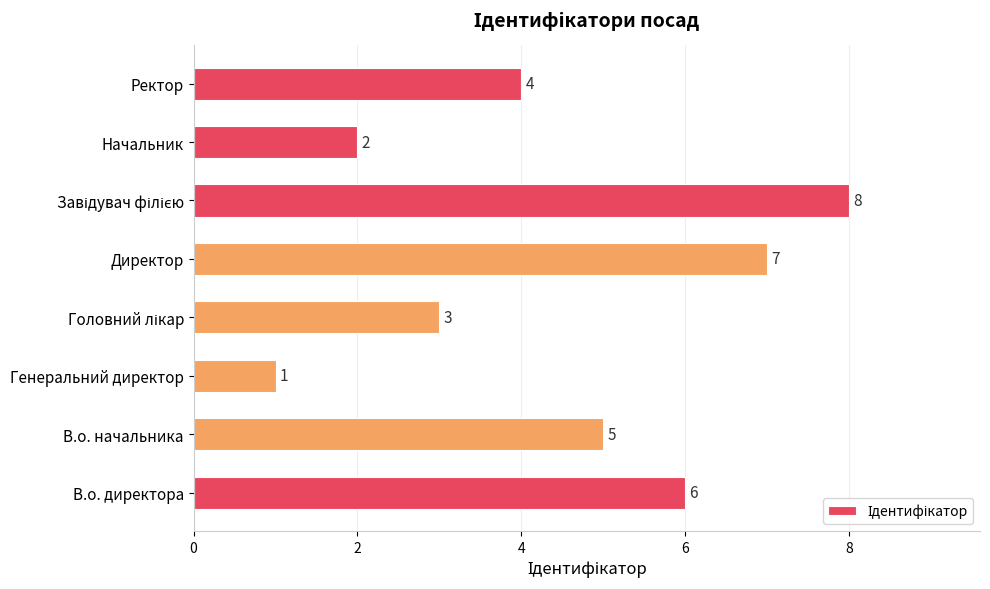

The chart shows a value of 2 at Начальник. True or false?

True